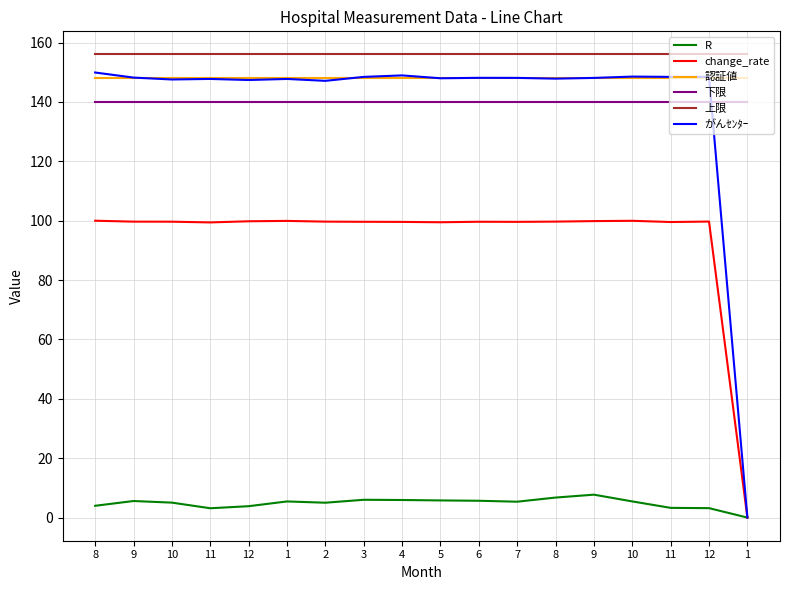

Is this an area chart (filled region under the line)?

No